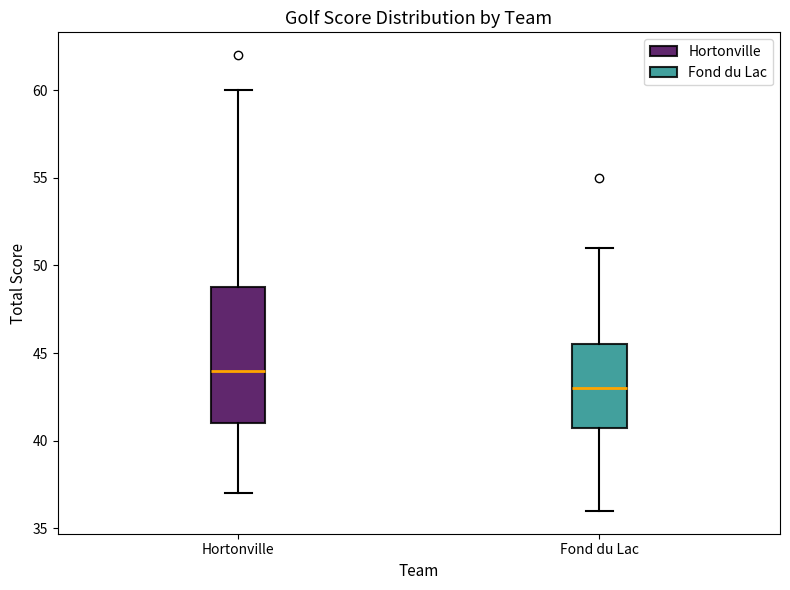

Reading left to right, transcribe this box plot: for each box, give where its median line is, the range the box spans, and where its two whiskers end, as read against the y-axis. The values are not printed on the chart, so give them approximately, as read against the axis.

Hortonville: median 44.0, box 41.0 to 49.0, whiskers 37.0 to 60.0
Fond du Lac: median 43.0, box 41.0 to 45.5, whiskers 36.0 to 51.0